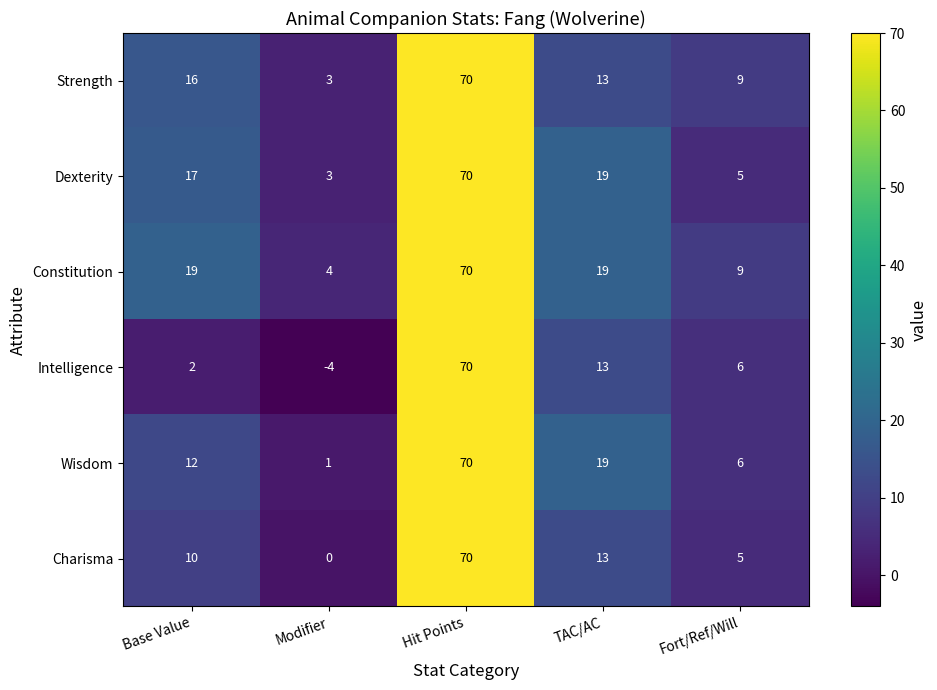

Is it true that Constitution equals 15 at Fort/Ref/Will?

False